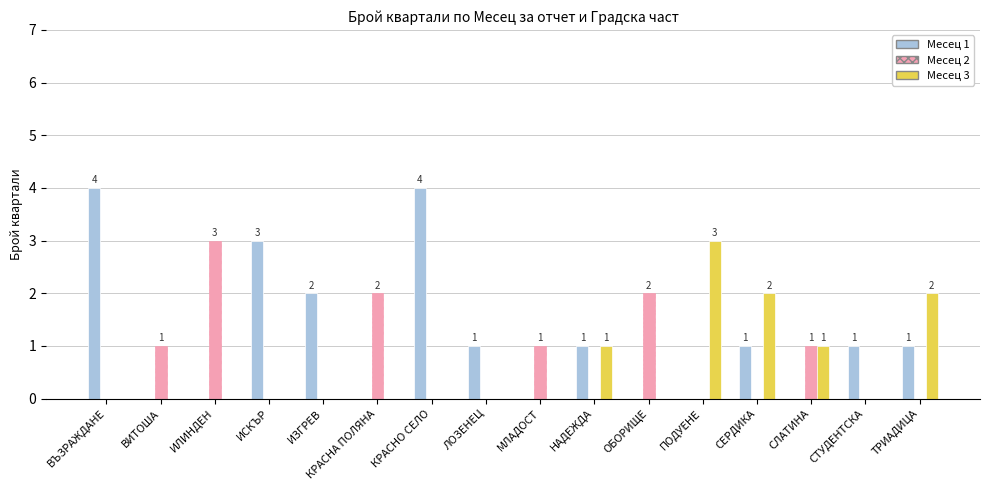

How many categories are shown in the chart?

16